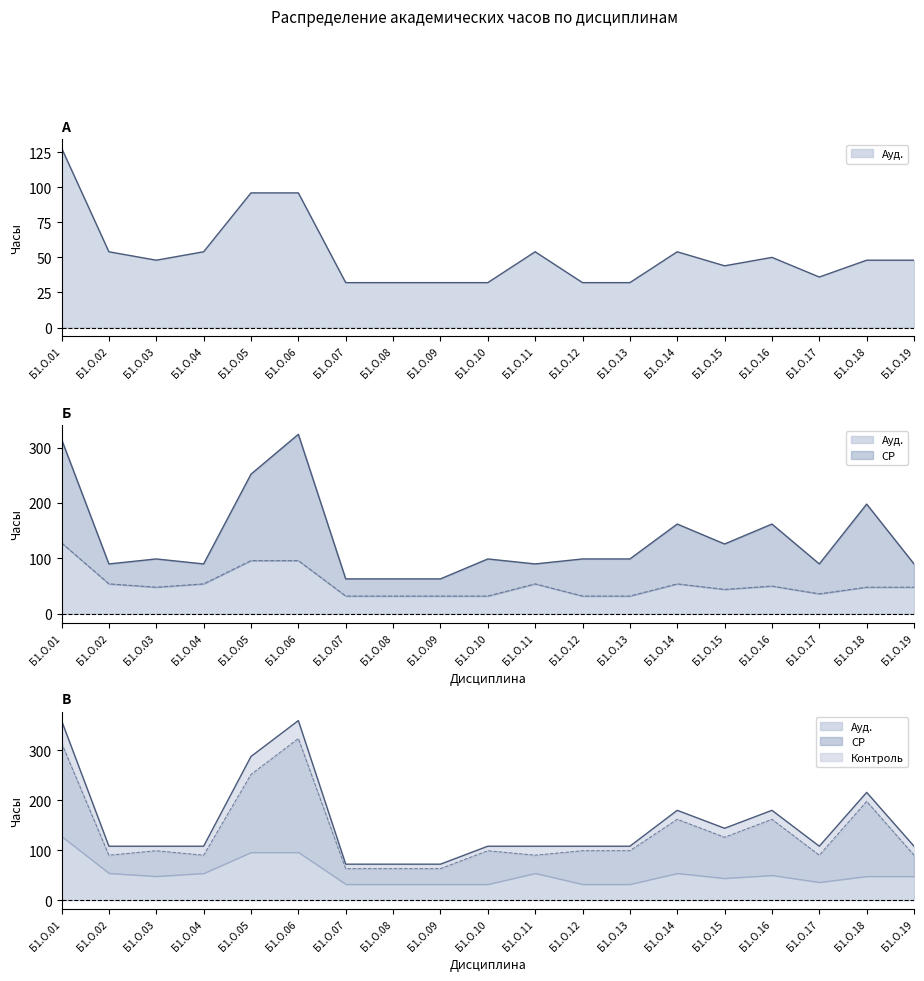

True or false: СР and Контроль cross at least once.

False